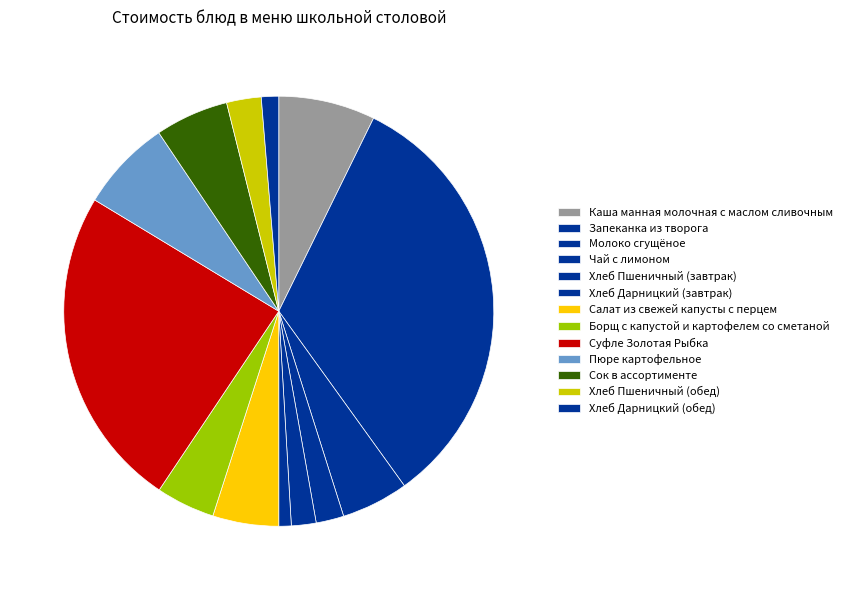

Which category has the smallest portion of the pie?

Хлеб Дарницкий (завтрак)